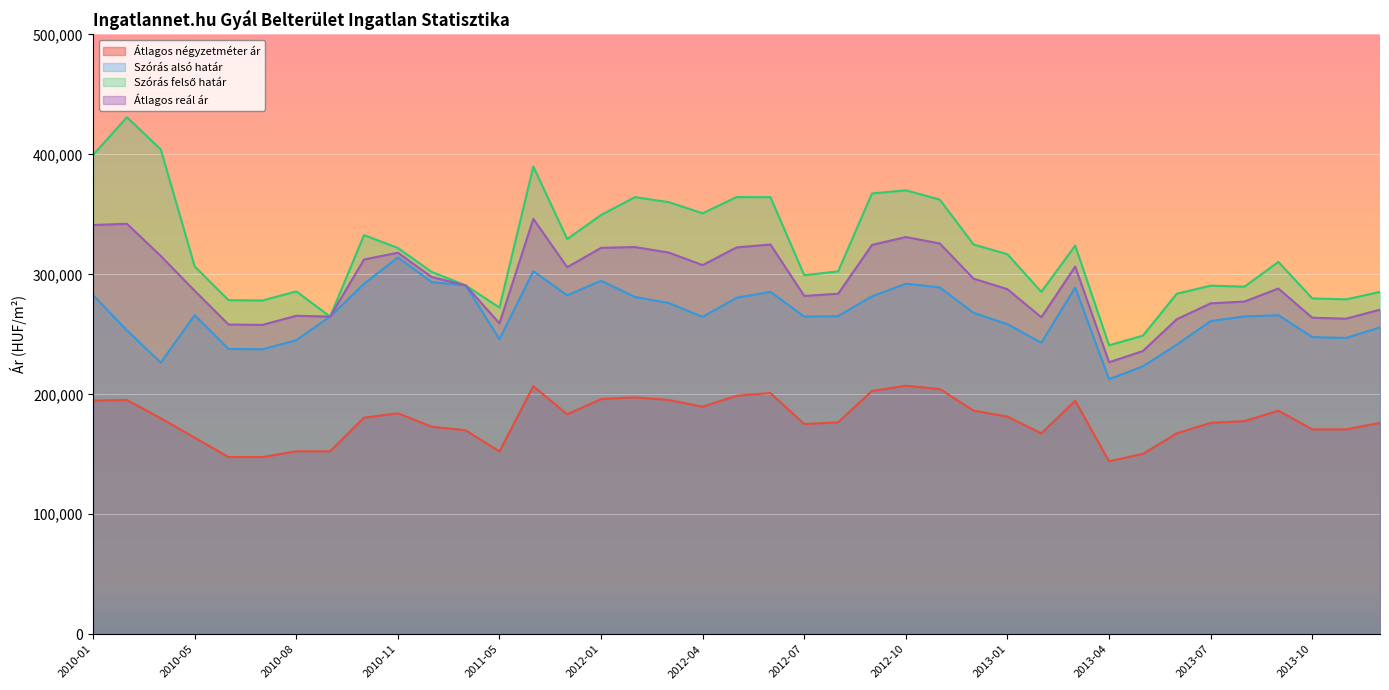

Where is Szórás alsó határ nearest to the value 263351?

2012-04